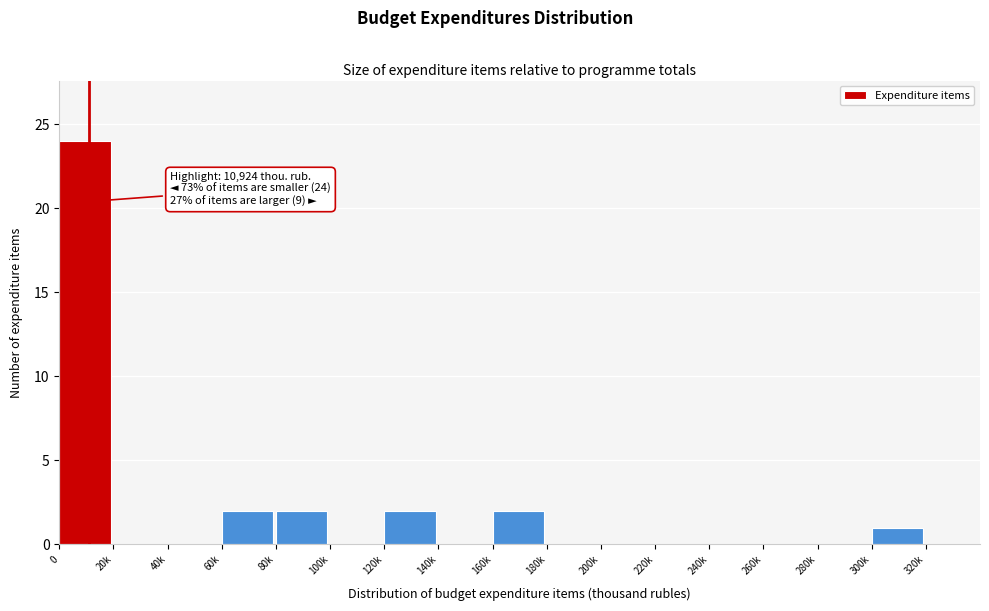

Reading left to right, extract all data points from this chart.

0=24	20k=0	40k=0	60k=2	80k=2	100k=0	120k=2	140k=0	160k=2	180k=0	200k=0	220k=0	240k=0	260k=0	280k=0	300k=1	320k=0